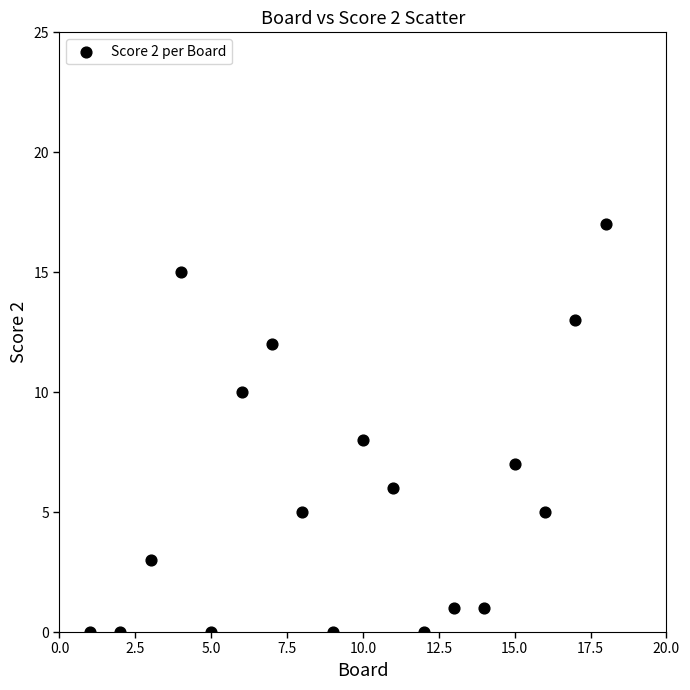

What is the range of X values (max minus min)?

17